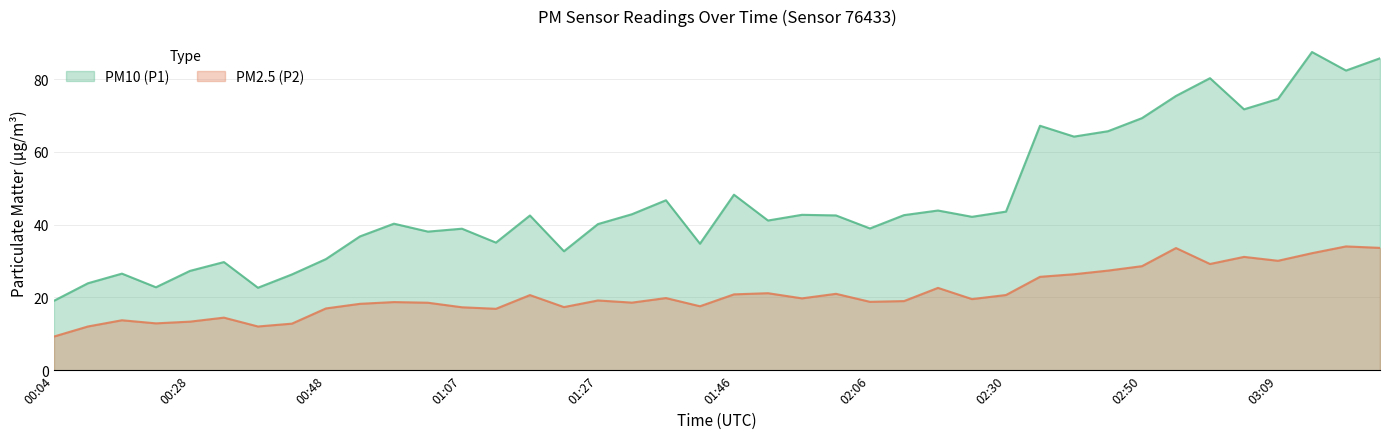

What is the sum of all PM2.5 (P2) values?

835.6